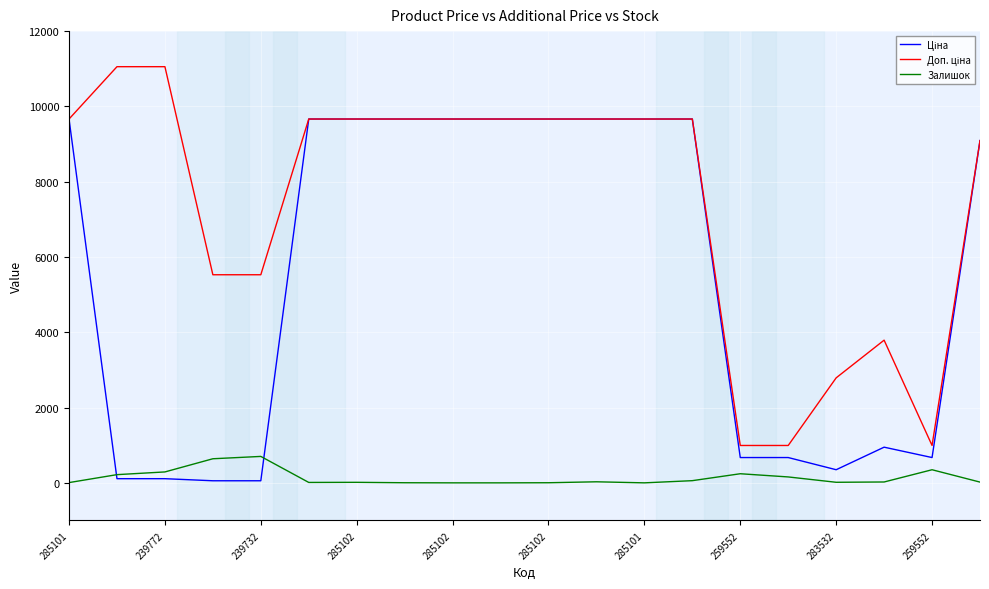

Does the chart display data point markers on the line(s)?

No